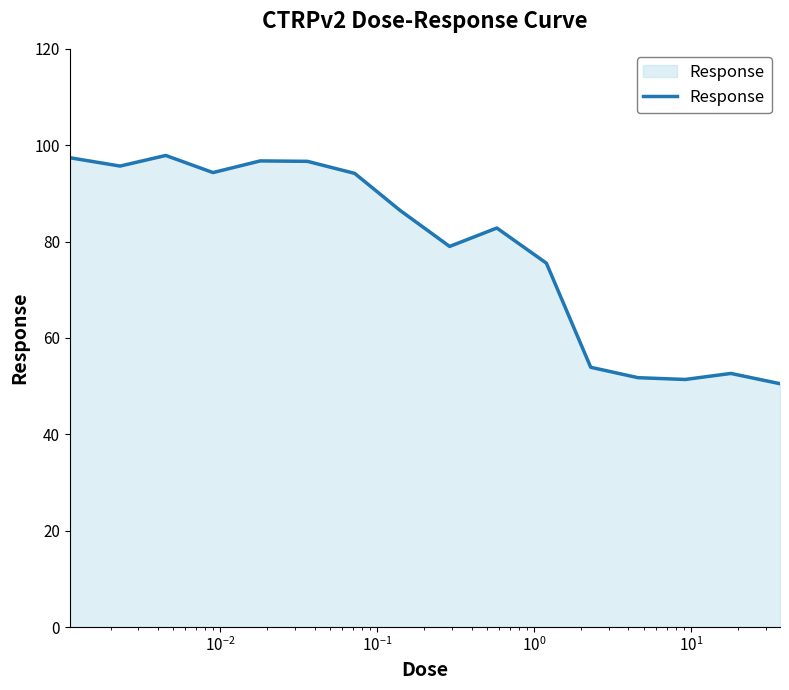

What is the maximum value shown in the chart?

97.9